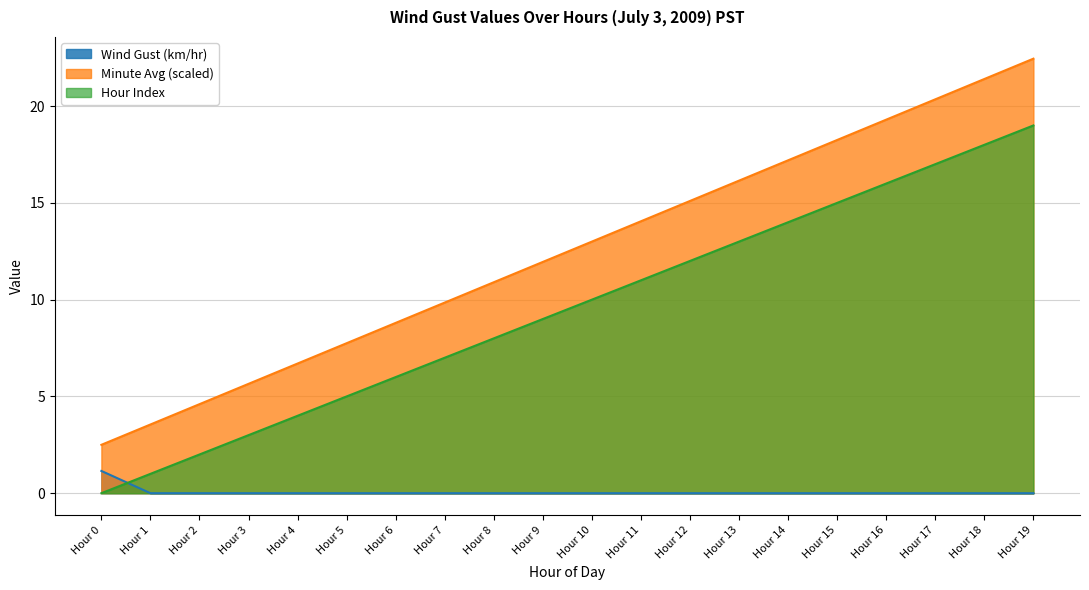

Between Hour 17 and Hour 1, which is larger?

Hour 1